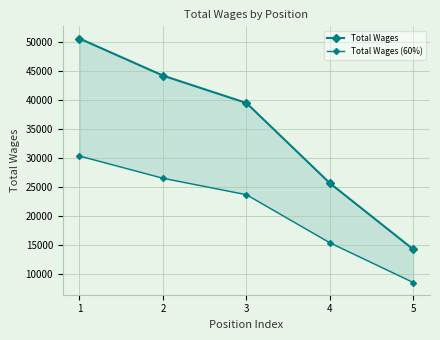

What is the lowest value of the Total Wages (60%) series?

8565.6